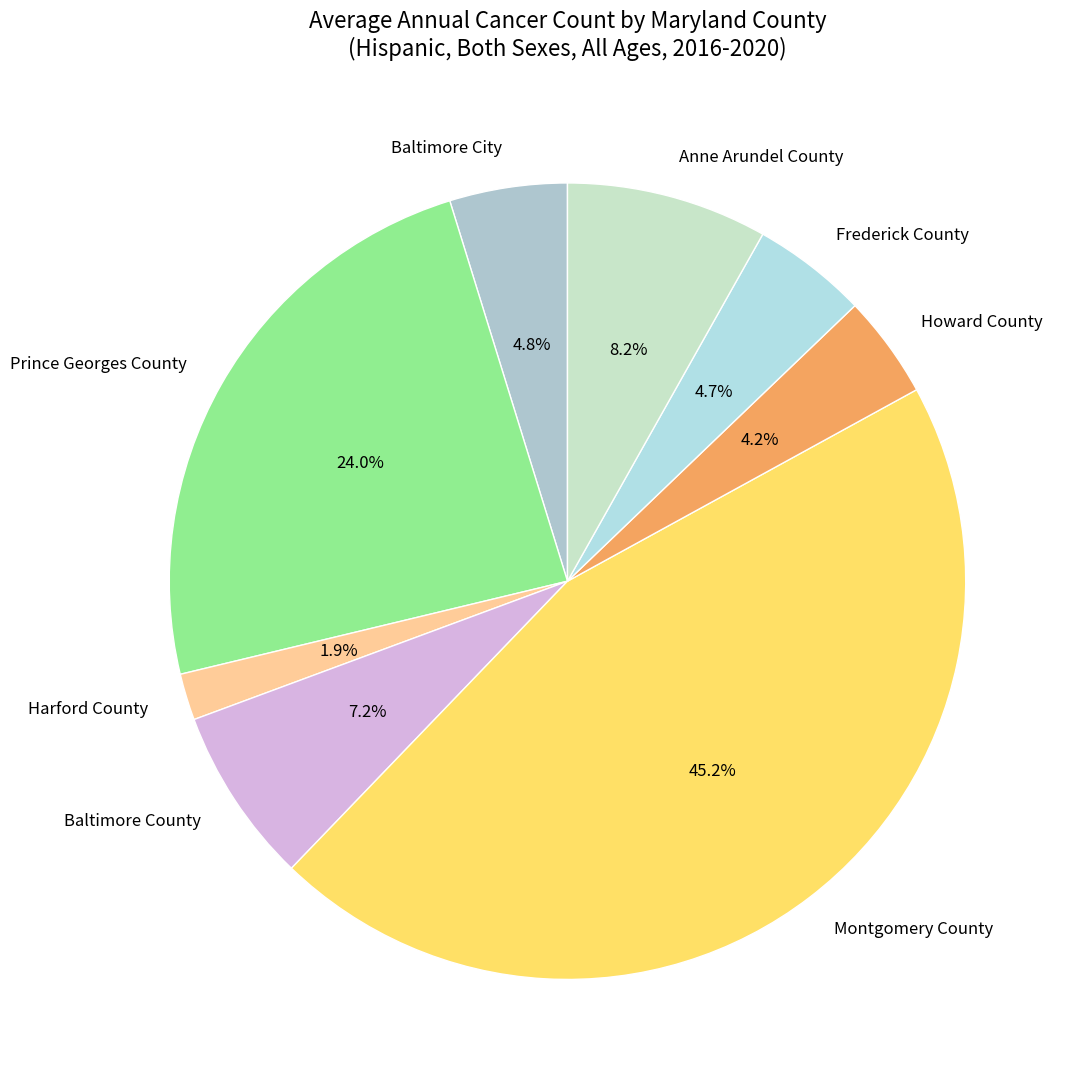

Is the sum of Howard County and Prince Georges County greater than half?

No